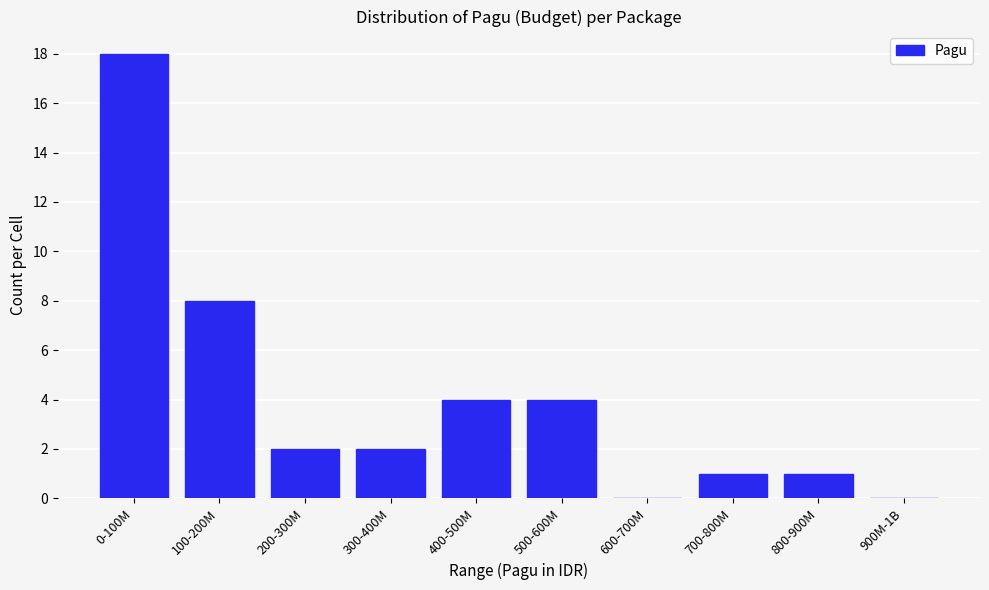

Reading left to right, extract all data points from this chart.

0-100M=18	100-200M=8	200-300M=2	300-400M=2	400-500M=4	500-600M=4	600-700M=0	700-800M=1	800-900M=1	900M-1B=0